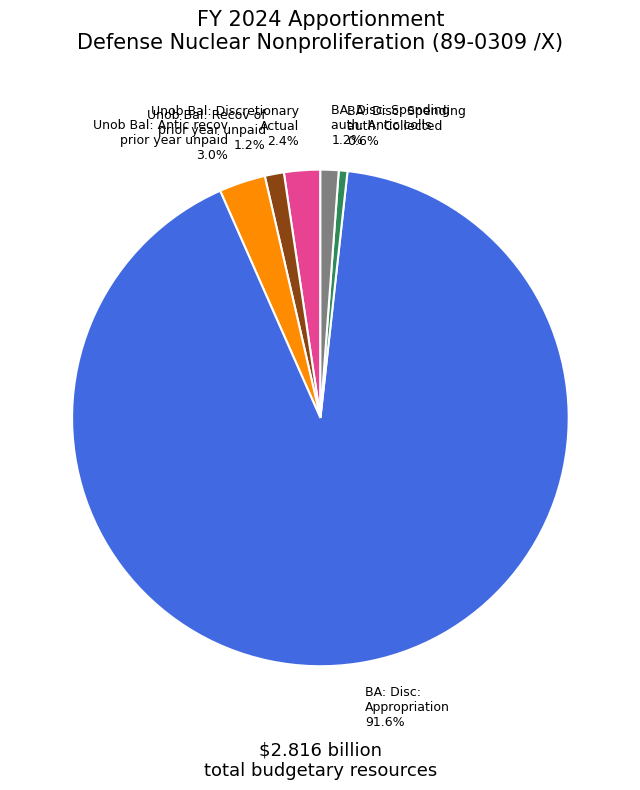

Combined, do Unob Bal: Discretionary Actual 2.4% and BA: Disc: Appropriation 91.6% account for over 50%?

Yes